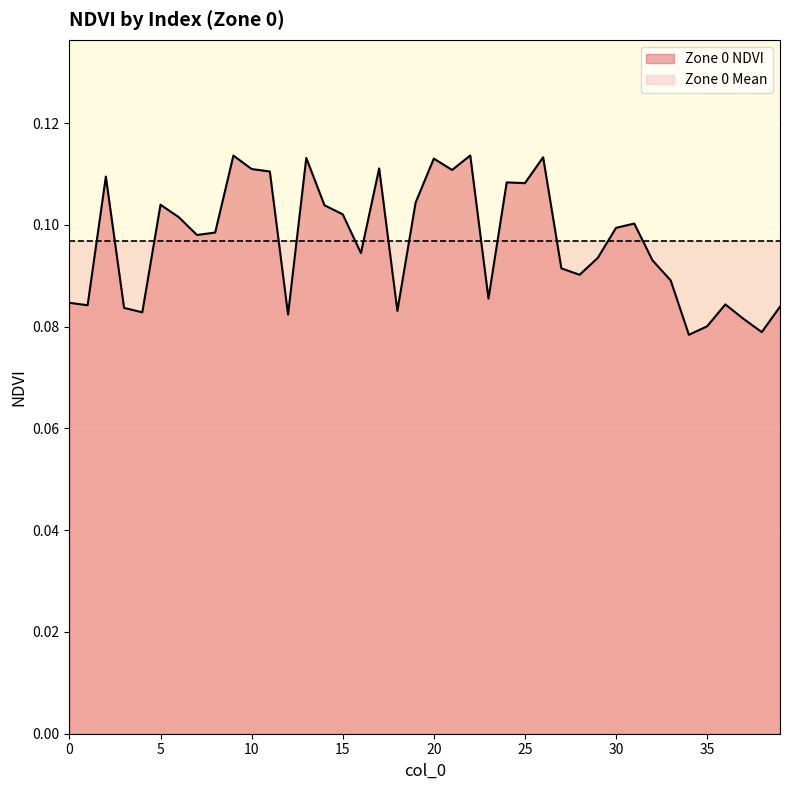

Which series has the largest total across all categories?

Zone 0 NDVI